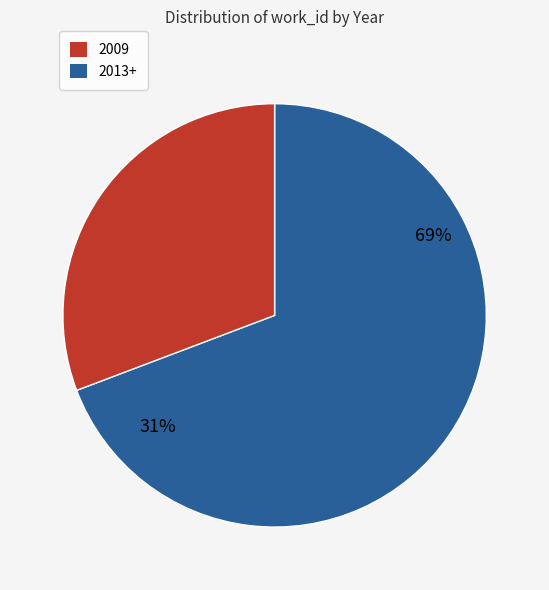

Does 2009-09-14 account for over 50% of the chart?

No